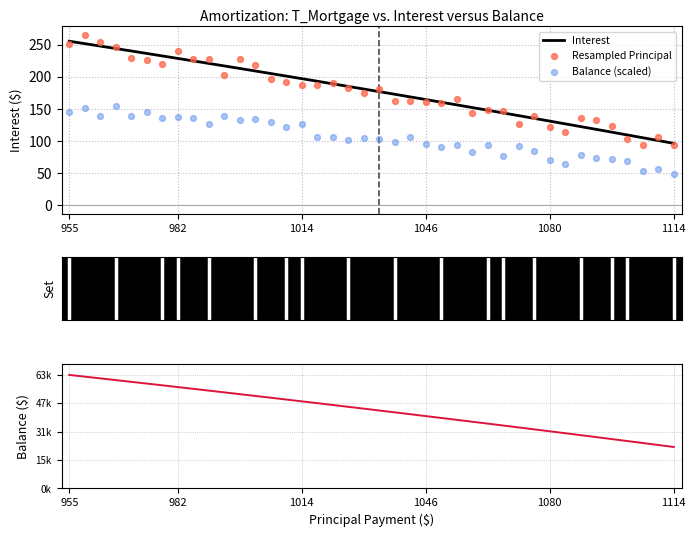

What are all the series names shown in the legend?

Interest, Resampled Principal, Balance (scaled), Balance